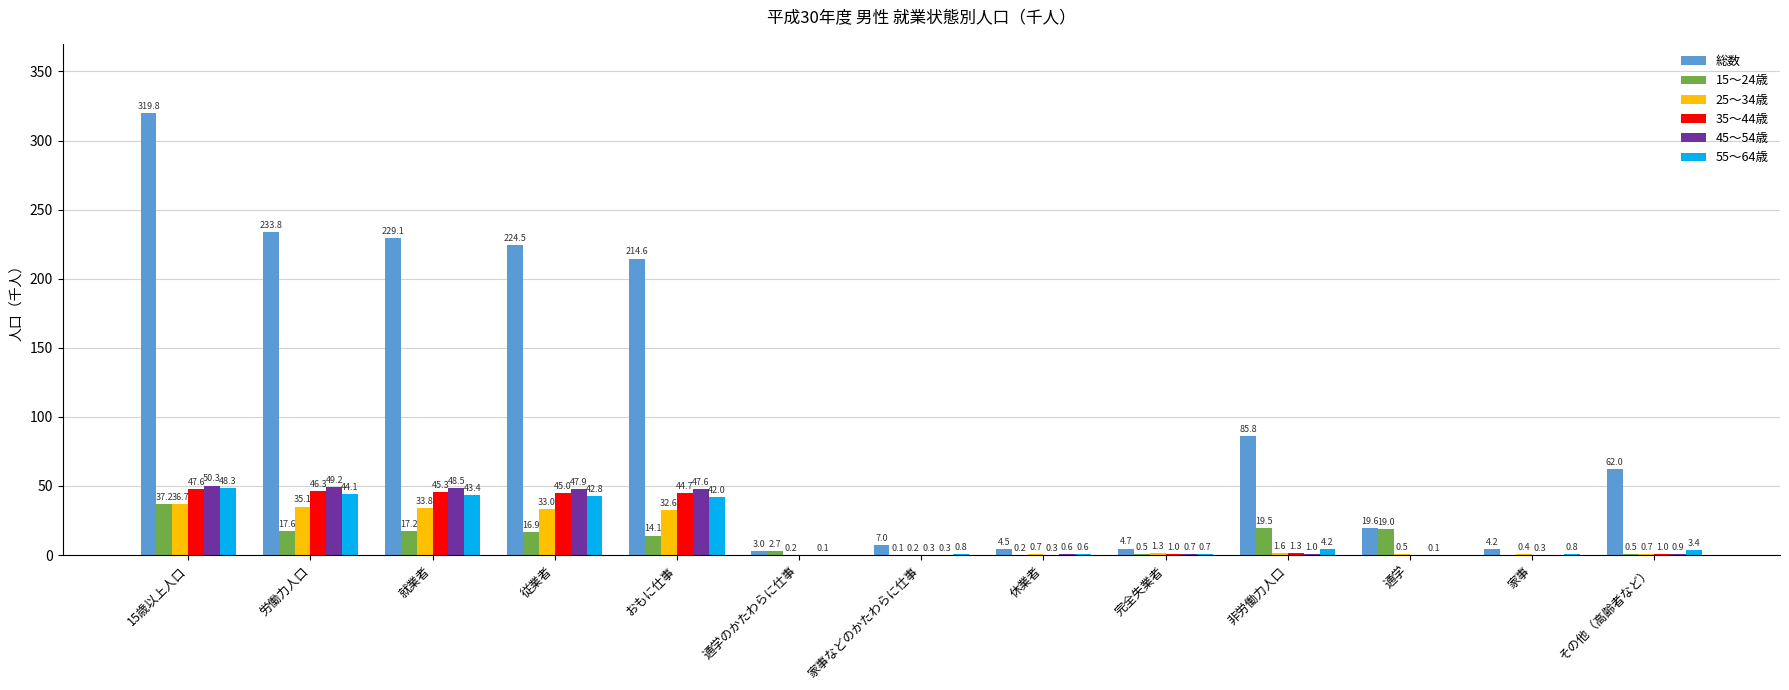

Are the bars grouped side by side (vs. stacked)?

Yes